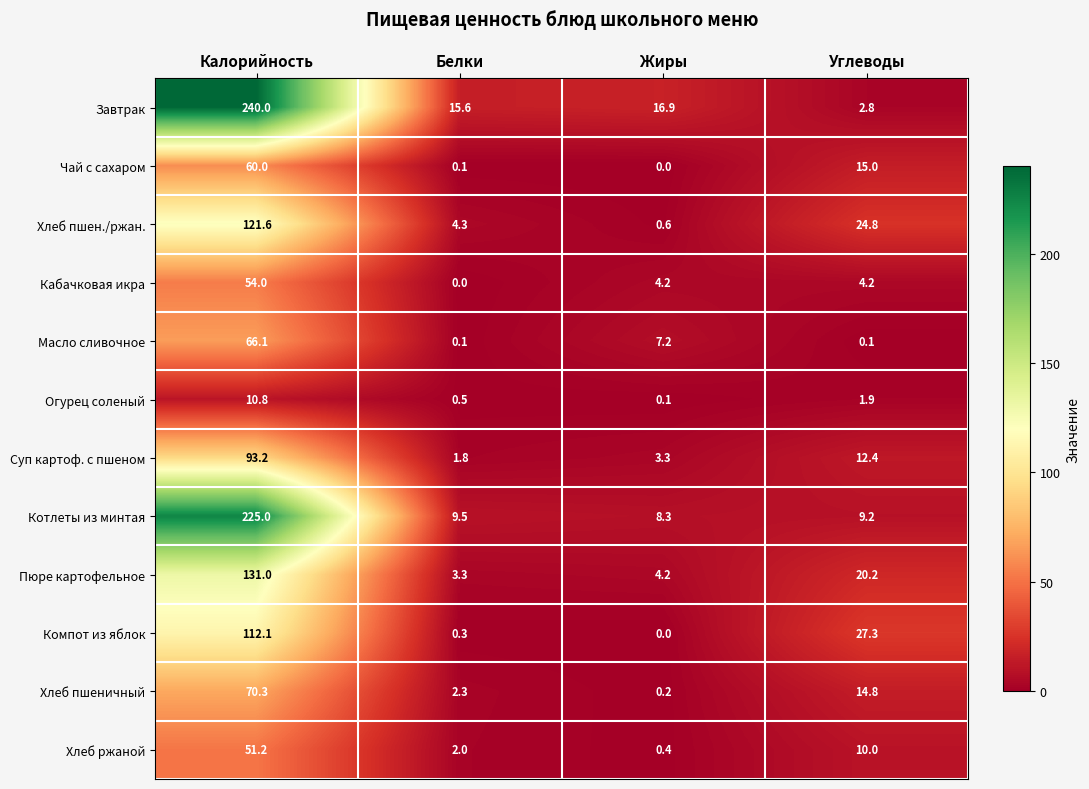

Between Калорийность and Жиры, which series saw the biggest shift?

Завтрак